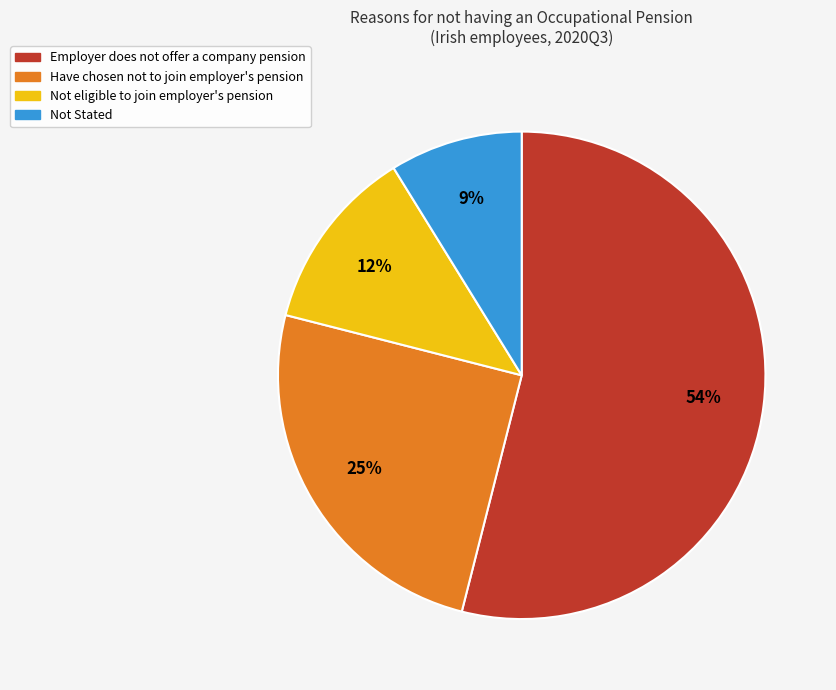

Is it true that Not eligible to join employer's pension is 12% of the pie?

True